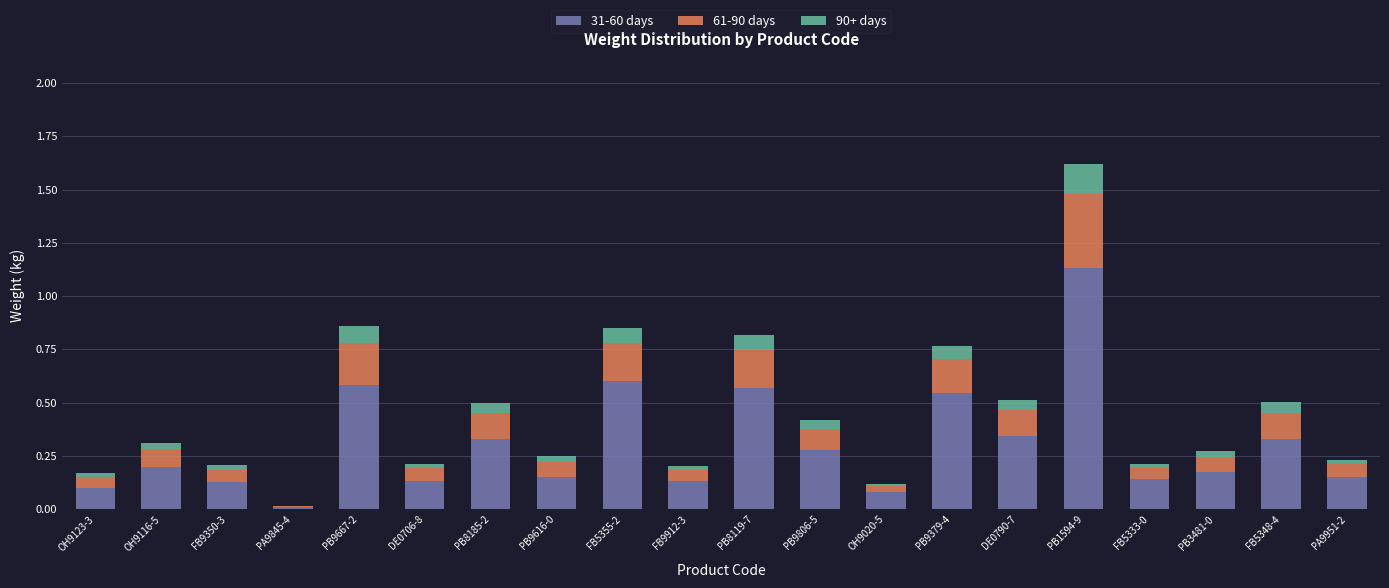

At which category is the sum across all series the highest?

PB1594-9